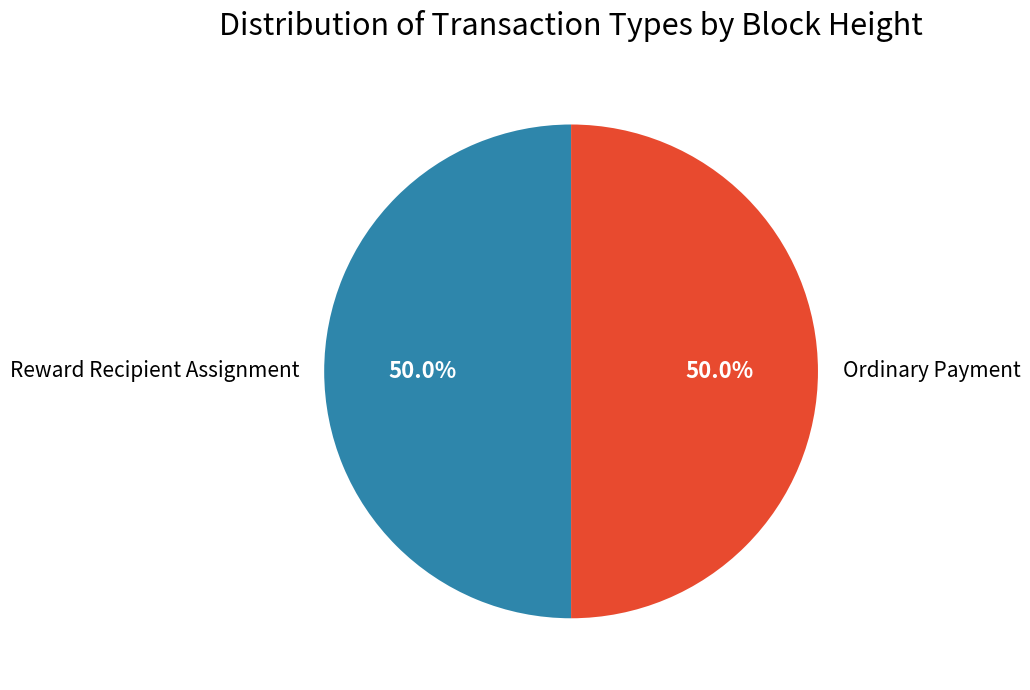

Is it true that Reward Recipient Assignment is 50% of the pie?

True